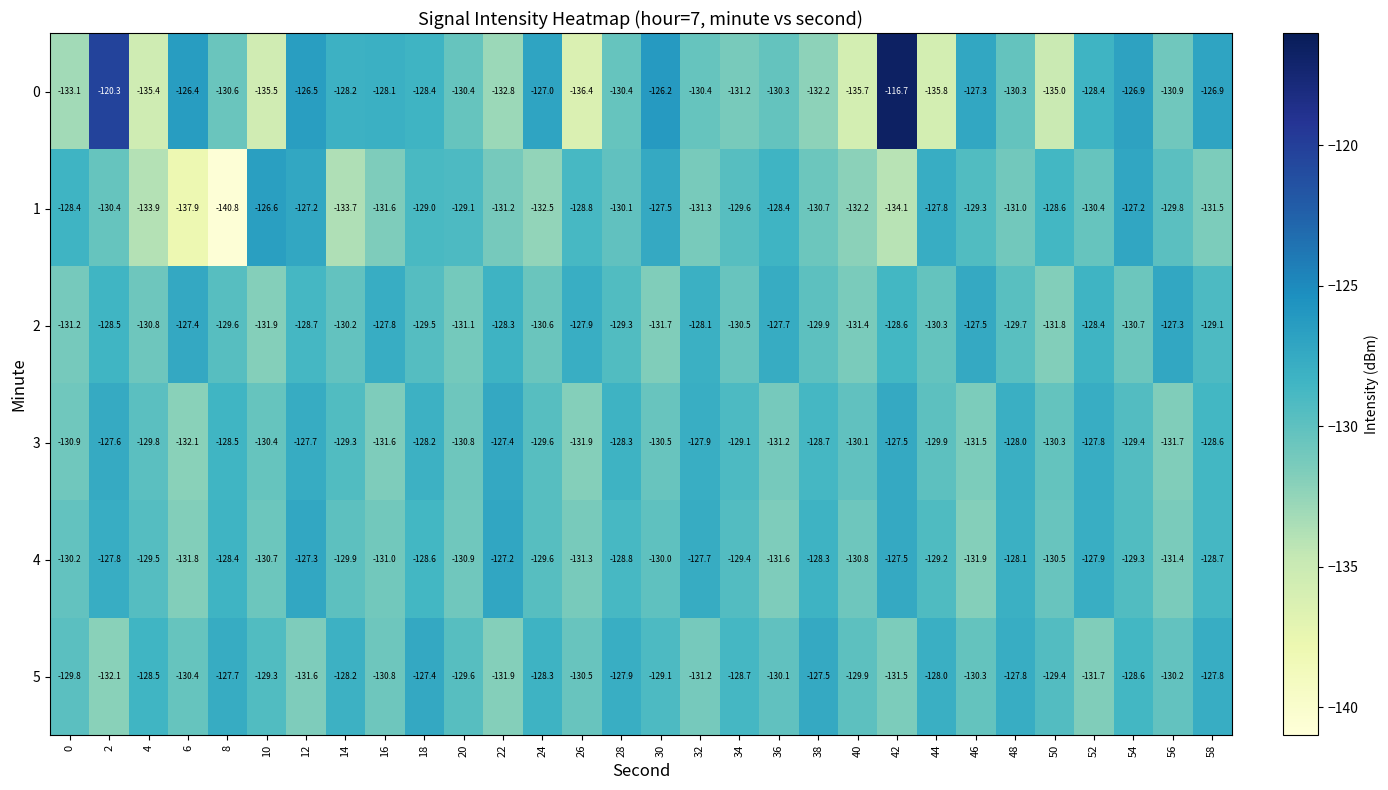

What is the difference between the maximum and minimum values in the 4 series?

4.7